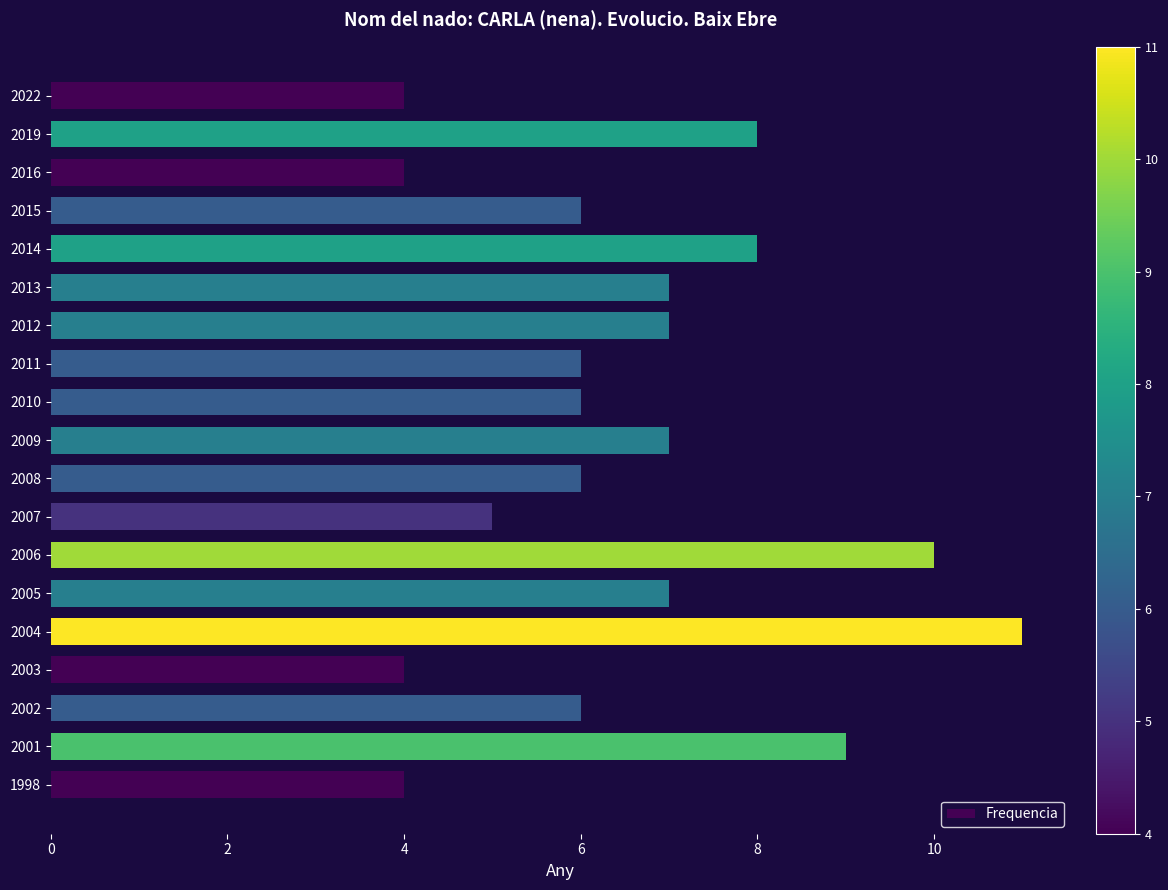

The value at 2010 is 8. True or false?

False